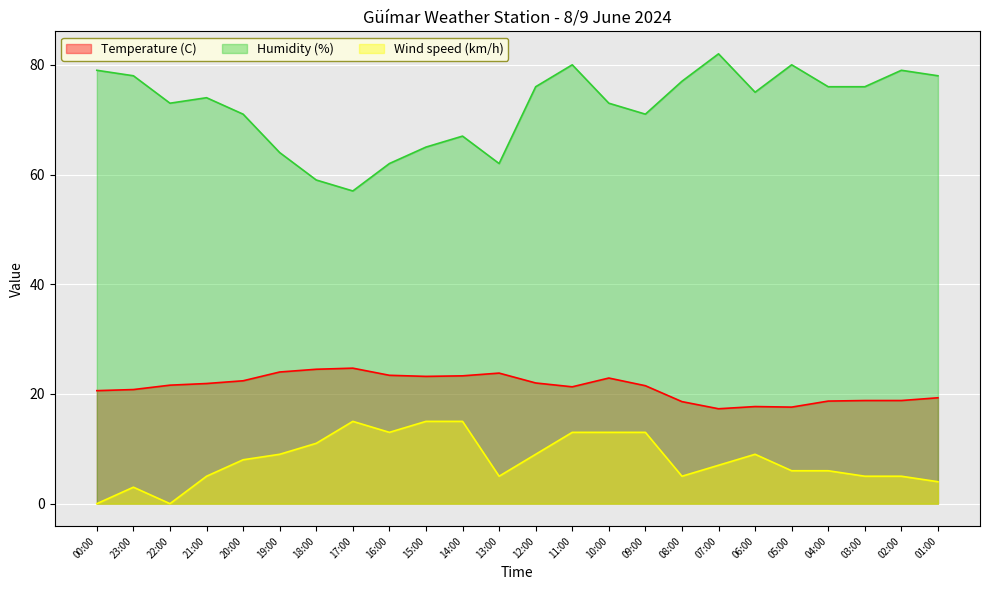

True or false: Wind speed (km/h) and Temperature (C) cross at least once.

False